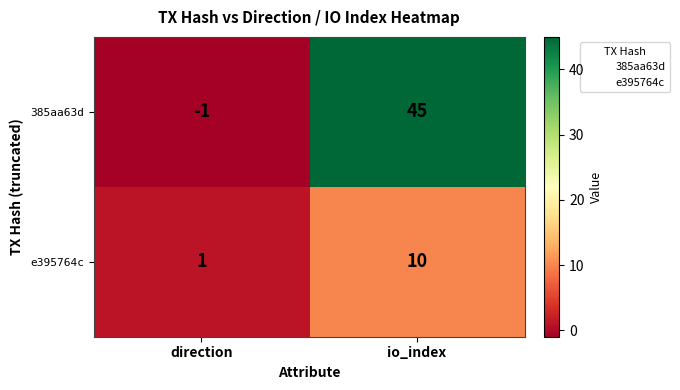

Is it true that e395764c equals 1 at direction?

True